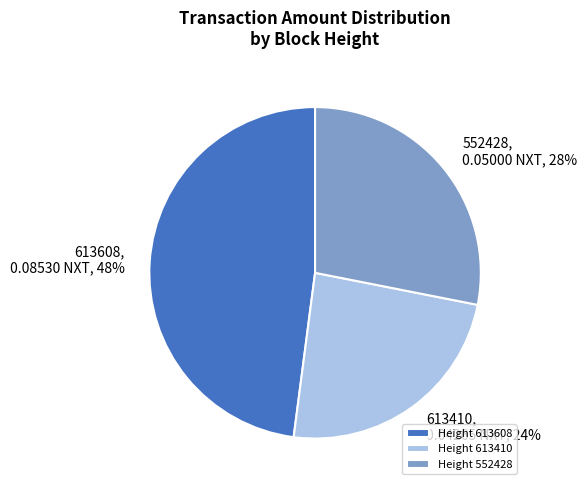

Which slice is the smallest?

613410